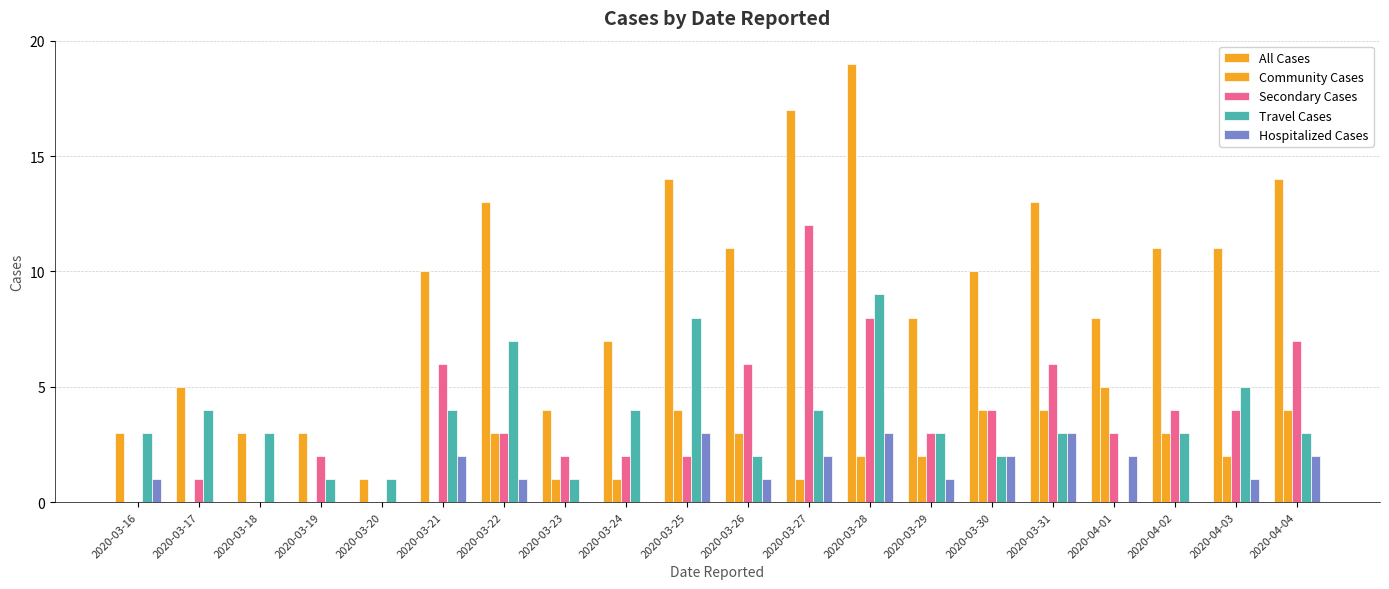

Is it true that Secondary Cases equals 0 at 2020-03-16?

True